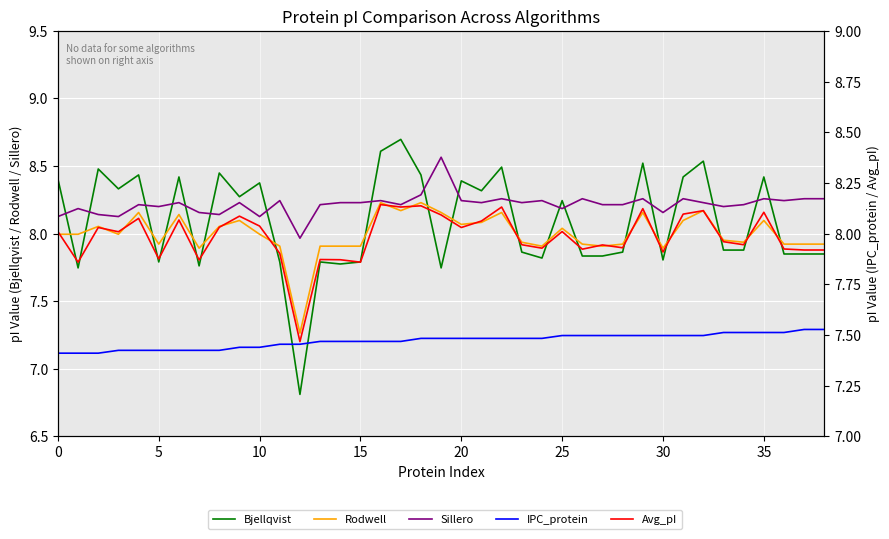

Reading left to right, list all the values displayed in this chart.

Bjellqvist: 8.4	7.7	8.5	8.3	8.4	7.8	8.4	7.8	8.4	8.3	8.4	7.8	6.8	7.8	7.8	7.8	8.6	8.7	8.4	7.7	8.4	8.3	8.5	7.9	7.8	8.2	7.8	7.8	7.9	8.5	7.8	8.4	8.5	7.9	7.9	8.4	7.8	7.8	7.8
Rodwell: 8.0	8.0	8.1	8.0	8.2	7.9	8.1	7.9	8.1	8.1	8.0	7.9	7.3	7.9	7.9	7.9	8.2	8.2	8.2	8.2	8.1	8.1	8.2	7.9	7.9	8.0	7.9	7.9	7.9	8.2	7.9	8.1	8.2	8.0	7.9	8.1	7.9	7.9	7.9
Sillero: 8.1	8.2	8.1	8.1	8.2	8.2	8.2	8.2	8.1	8.2	8.1	8.2	8.0	8.2	8.2	8.2	8.2	8.2	8.3	8.6	8.2	8.2	8.3	8.2	8.2	8.2	8.3	8.2	8.2	8.3	8.2	8.3	8.2	8.2	8.2	8.3	8.2	8.3	8.3
IPC_protein: 7.4	7.4	7.4	7.4	7.4	7.4	7.4	7.4	7.4	7.4	7.4	7.5	7.5	7.5	7.5	7.5	7.5	7.5	7.5	7.5	7.5	7.5	7.5	7.5	7.5	7.5	7.5	7.5	7.5	7.5	7.5	7.5	7.5	7.5	7.5	7.5	7.5	7.5	7.5
Avg_pI: 8.0	7.9	8.0	8.0	8.1	7.9	8.1	7.9	8.0	8.1	8.0	7.9	7.5	7.9	7.9	7.9	8.1	8.1	8.1	8.1	8.0	8.1	8.1	7.9	7.9	8.0	7.9	7.9	7.9	8.1	7.9	8.1	8.1	8.0	7.9	8.1	7.9	7.9	7.9